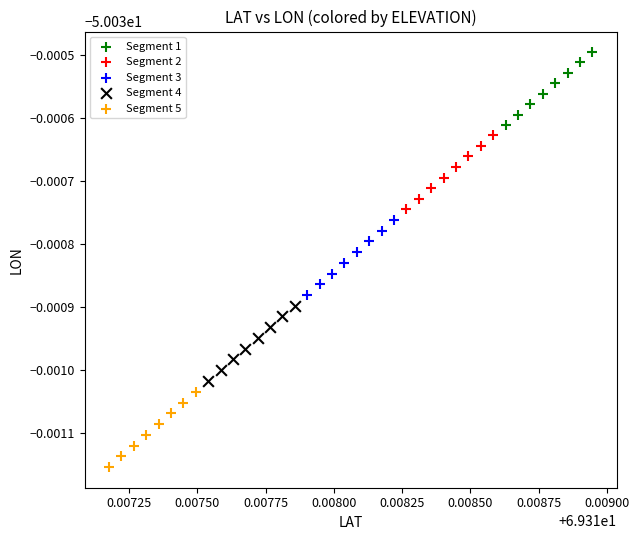

Which series contains the lowest Y value?

Segment 5